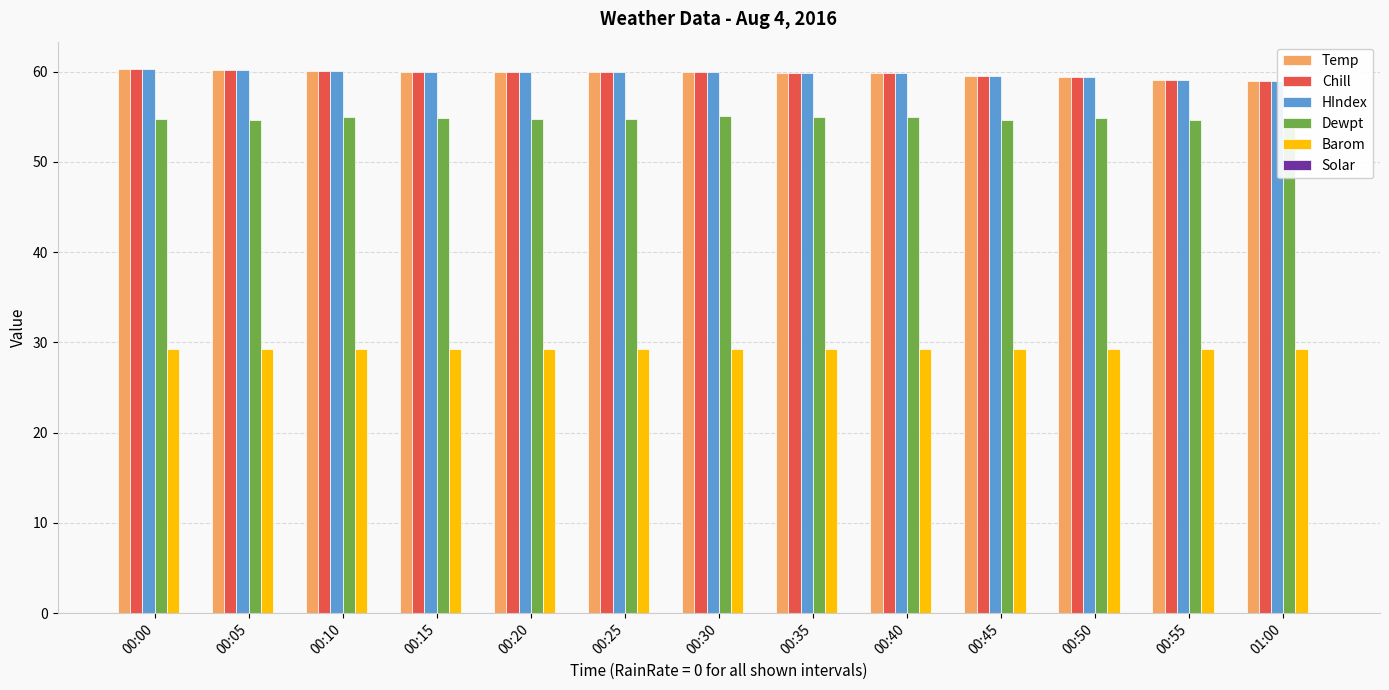

What is the difference between the second highest and minimum values in the HIndex series?

1.2